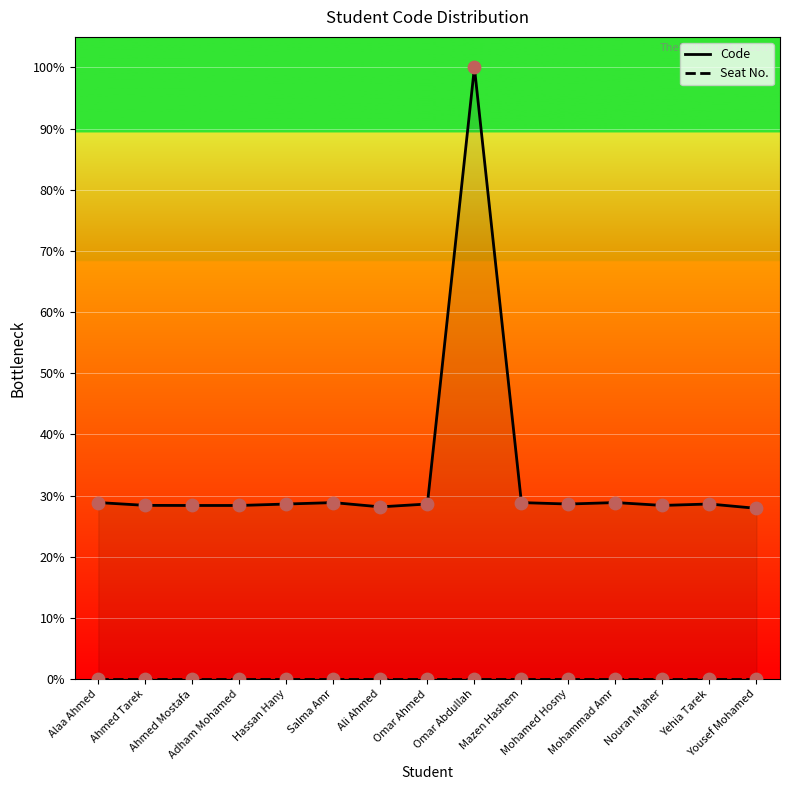

At how many categories does at least one series exceed 75?

1